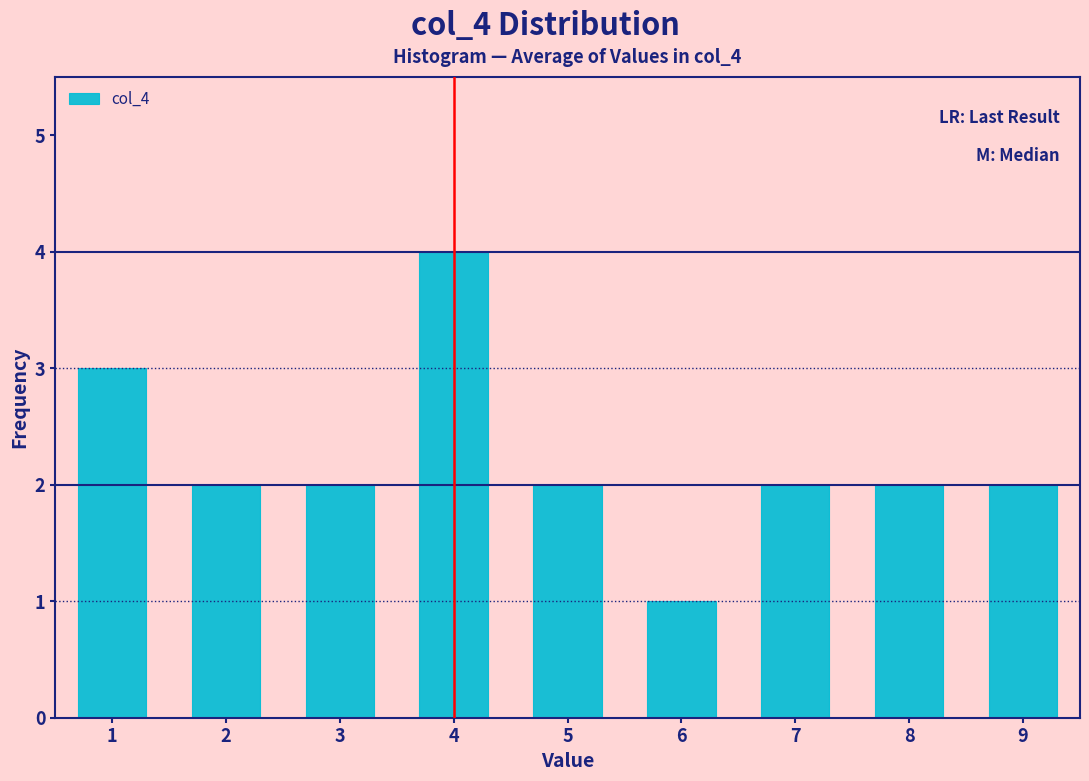

Reading left to right, transcribe this chart: for each bar, give the range it covers on the x-axis and its height. The values are not printed on the chart, so give them approximately, as read against the axis.

0.5 to 1.5: 3
1.5 to 2.5: 2
2.5 to 3.5: 2
3.5 to 4.5: 4
4.5 to 5.5: 2
5.5 to 6.5: 1
6.5 to 7.5: 2
7.5 to 8.5: 2
8.5 to 9.5: 2